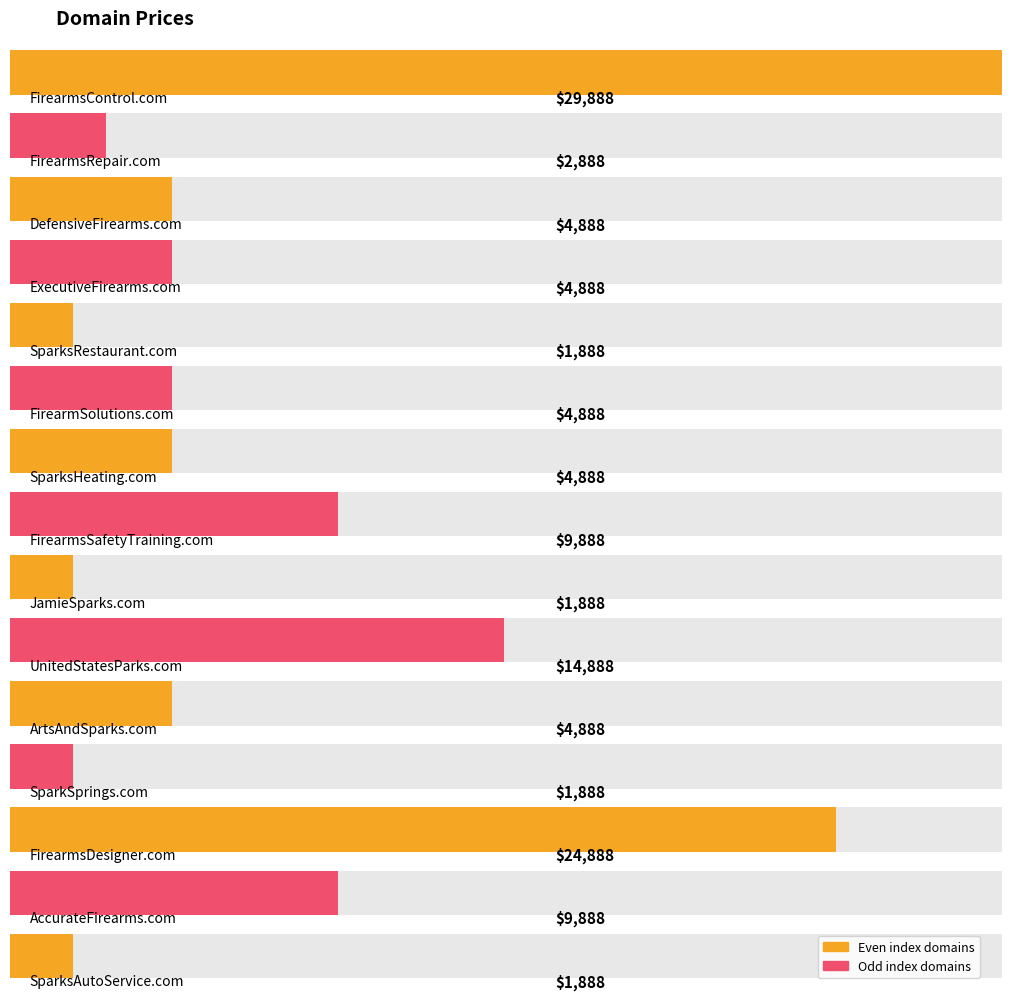

Read the value at SparksHeating.com, to the nearest 100.

4900